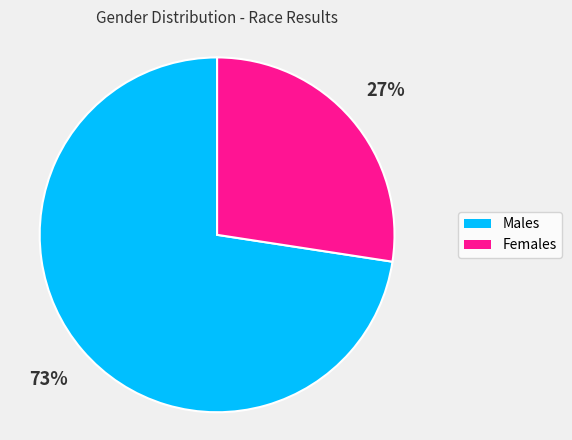

Count the number of slices in the pie.

2